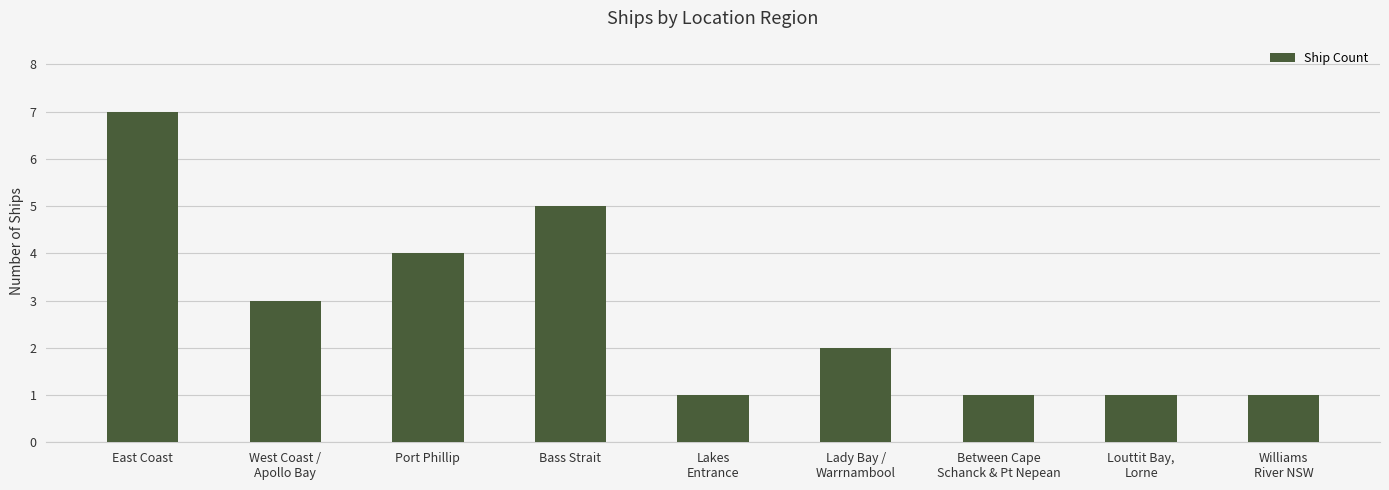

What is the sum of the values at Between Cape
Schanck & Pt Nepean and East Coast?

8